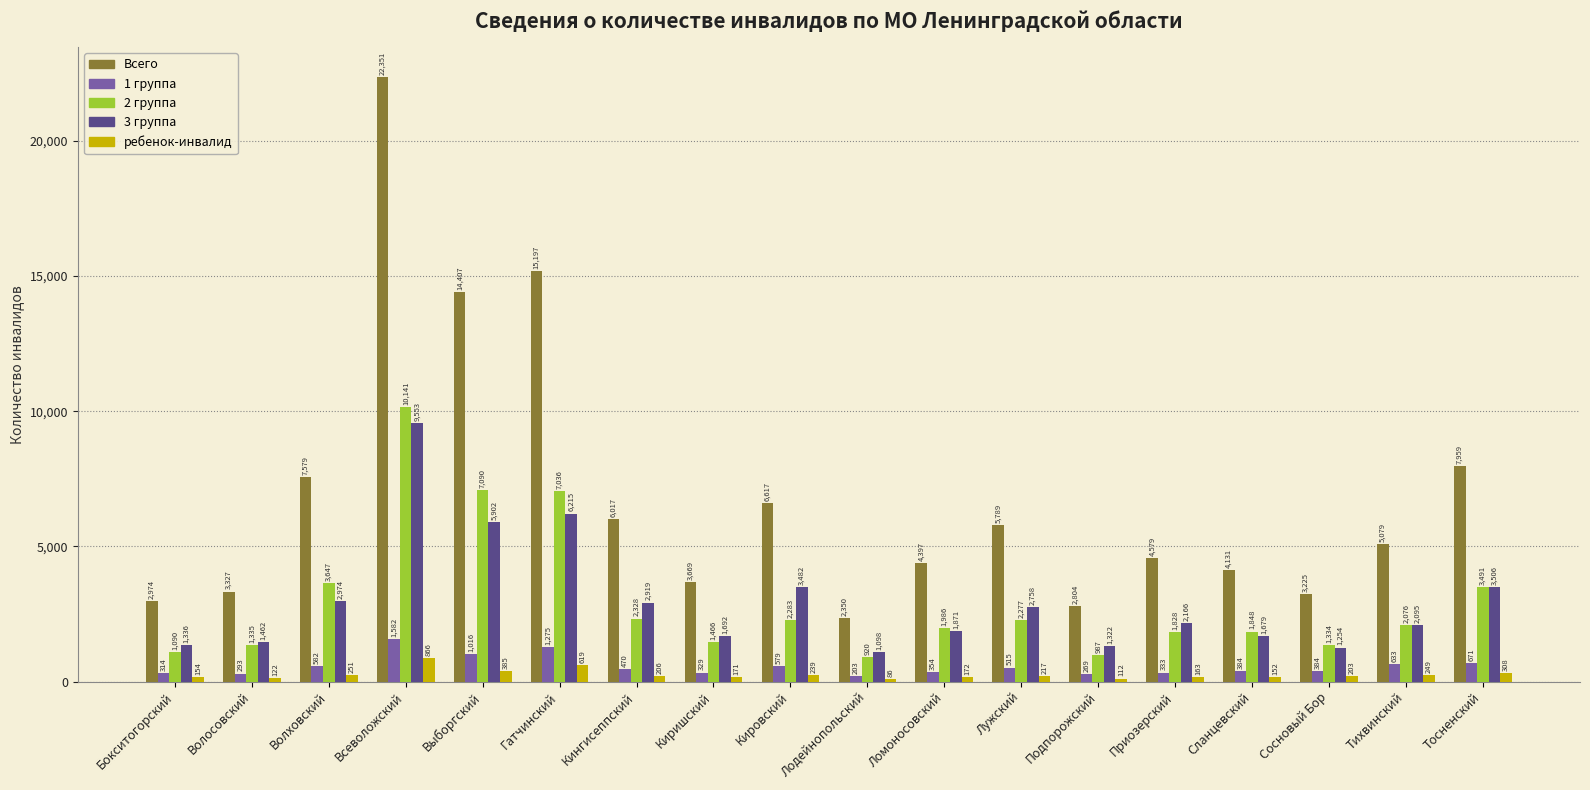

How many data points in Всего are less than 5079?

9